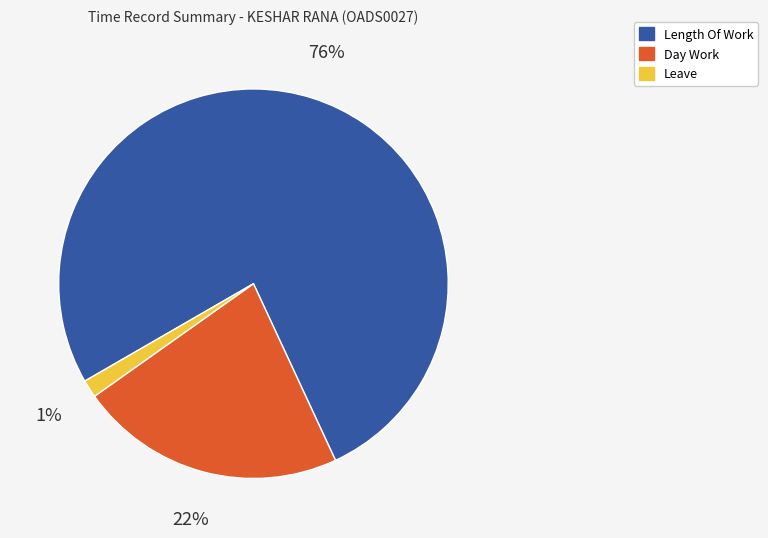

Does any single category account for the majority?

Yes